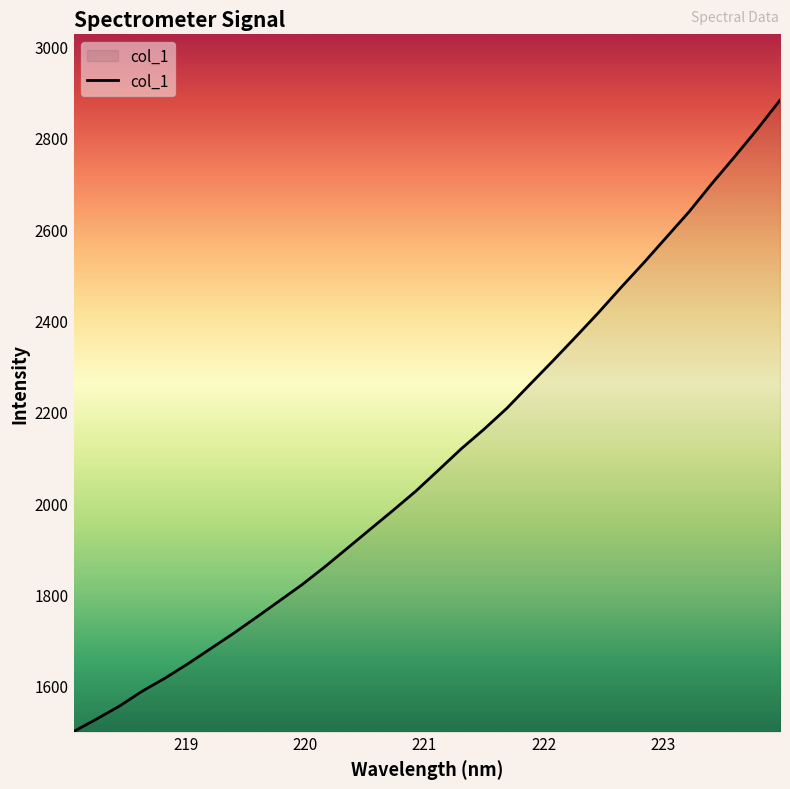

What is the smallest value displayed?

1499.9